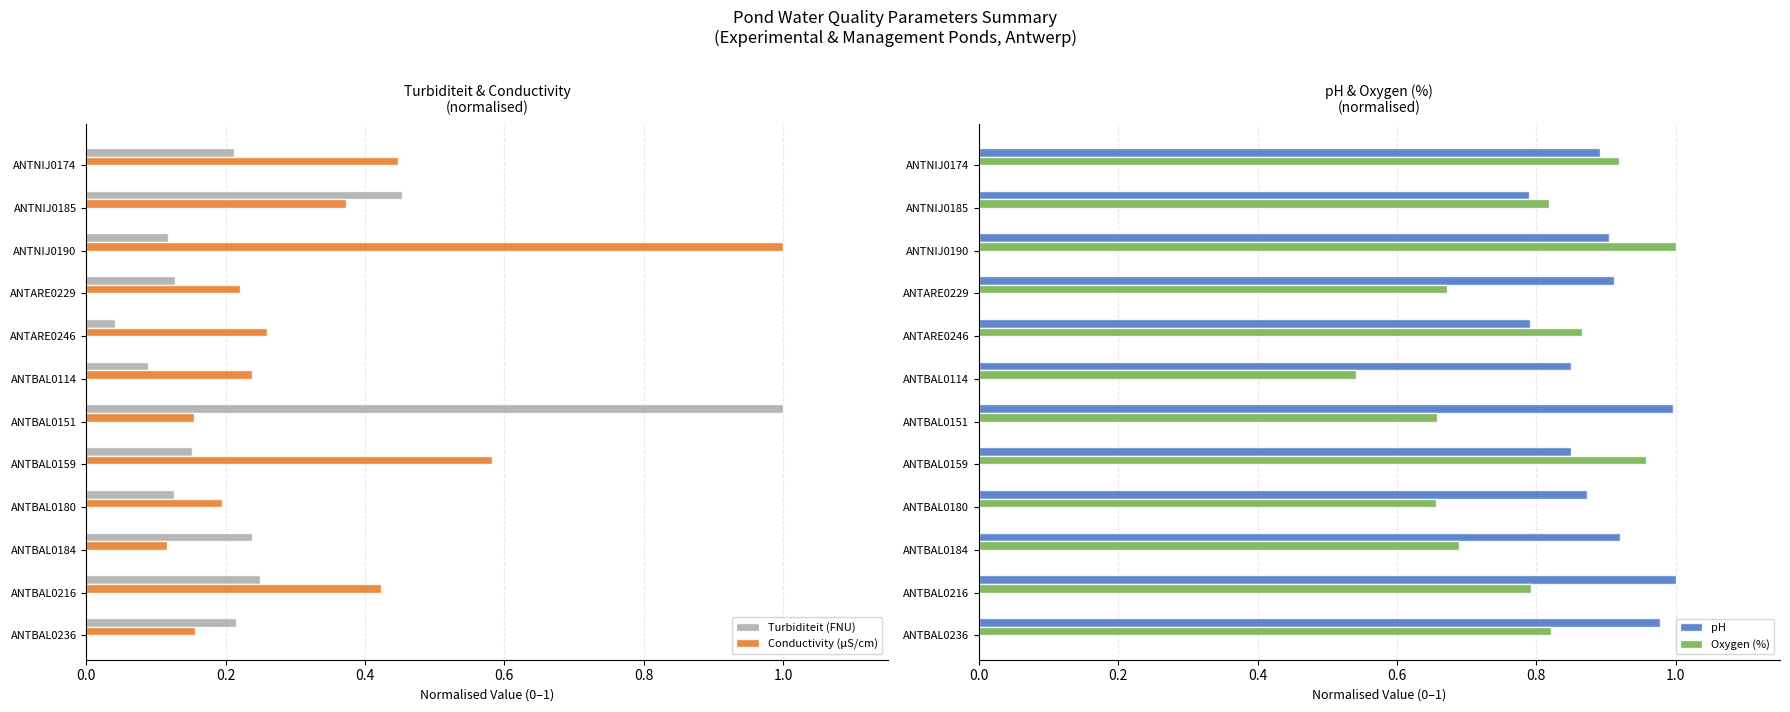

List the series in order of their peak value, lowest first.

Turbiditeit (FNU), Conductivity (µS/cm), pH, Oxygen (%)